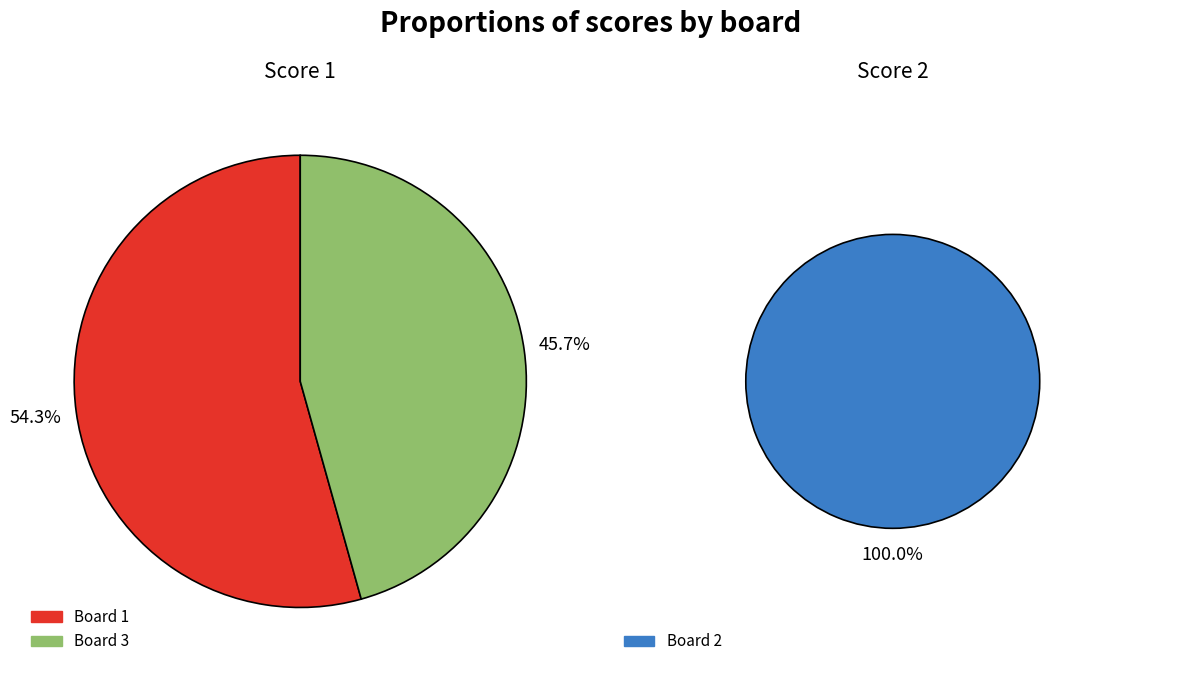

Count the number of slices in the pie.

3